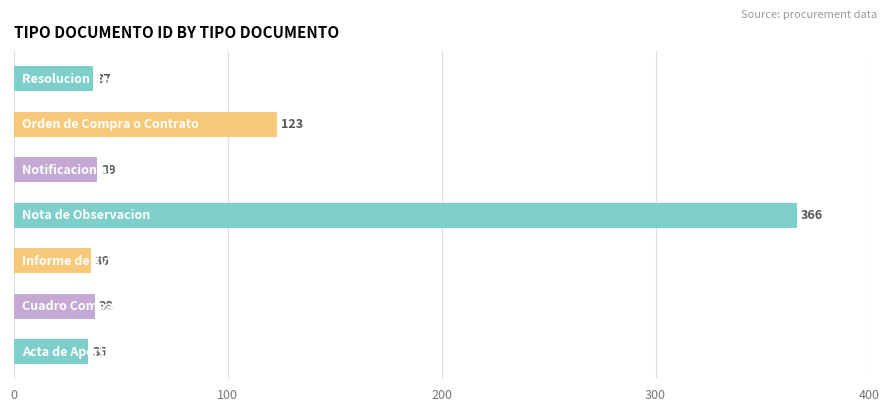

What is the average value?

96